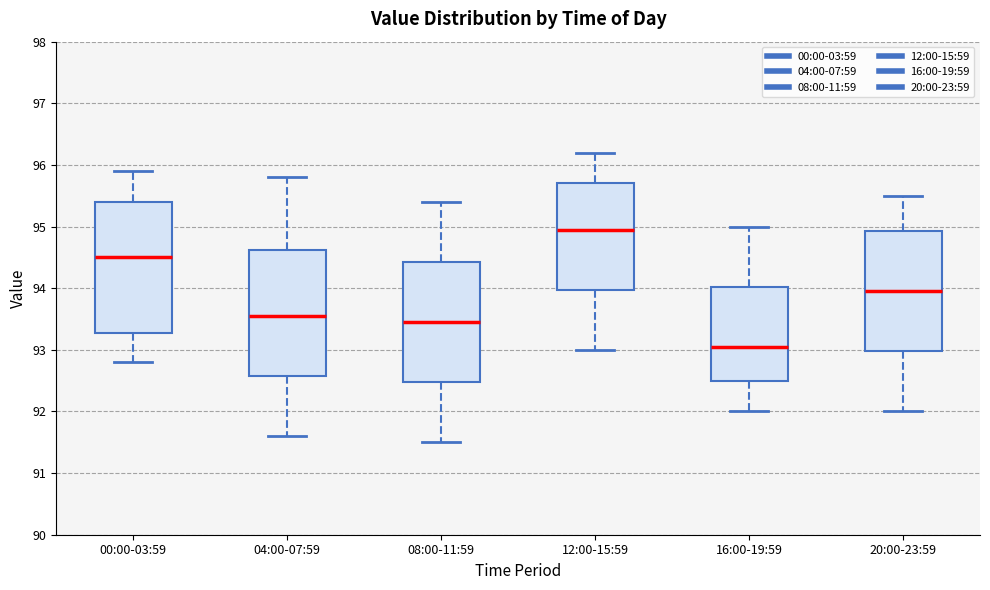

Where does the upper whisker of the box for 04:00-07:59 end on the y-axis? The values are not printed on the chart, so give them approximately, as read against the axis.

95.8